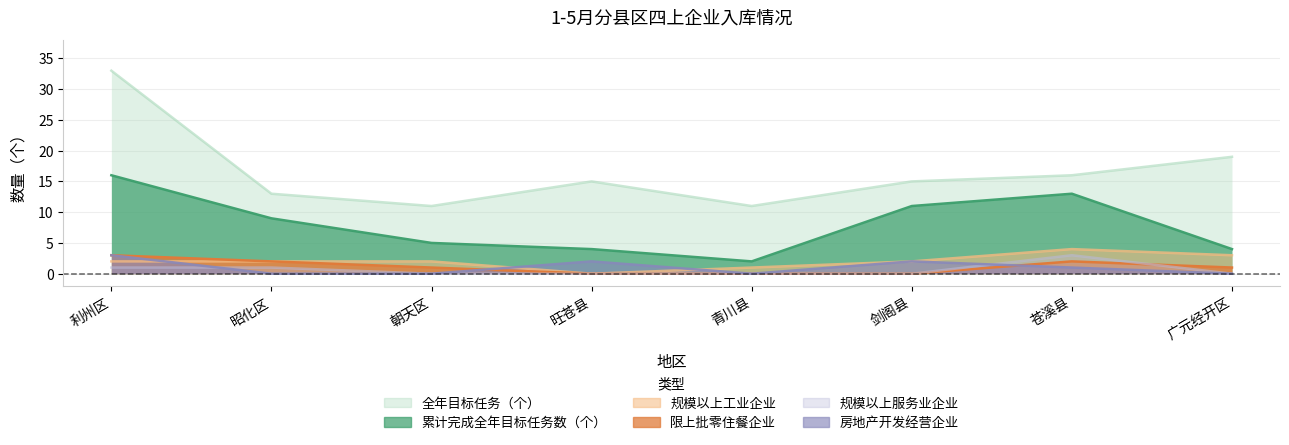

Count the number of categories in the chart.

8